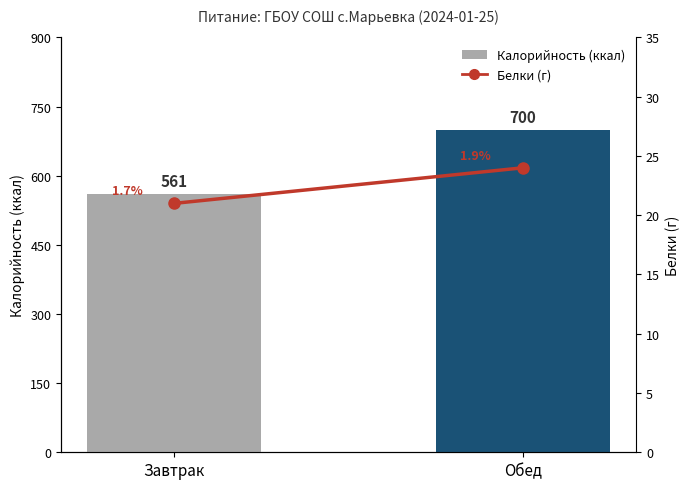

Reading left to right, transcribe all the data shown in this chart.

Калорийность: Завтрак=561	Обед=700
Белки: Завтрак=21	Обед=24